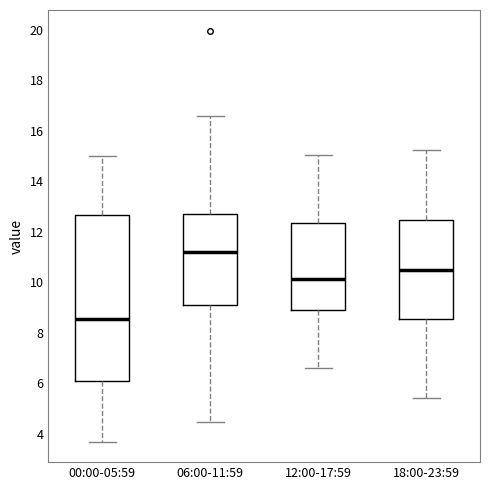

Comparing the boxes themselves (not the whiskers), which one is the tallest?

00:00-05:59